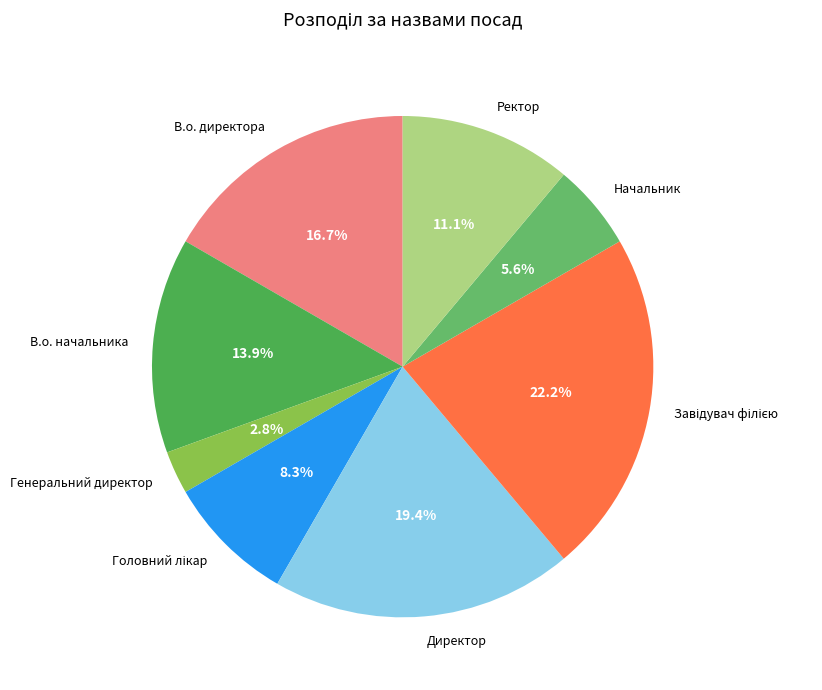

To the nearest percent, what is the difference between the Директор and Ректор slice percentages?

8%